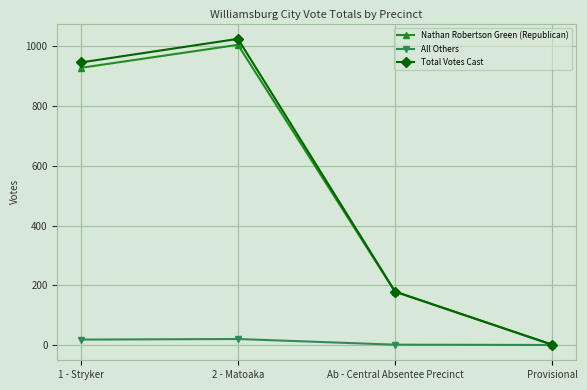

What are all the series names shown in the legend?

Nathan Robertson Green (Republican), All Others, Total Votes Cast